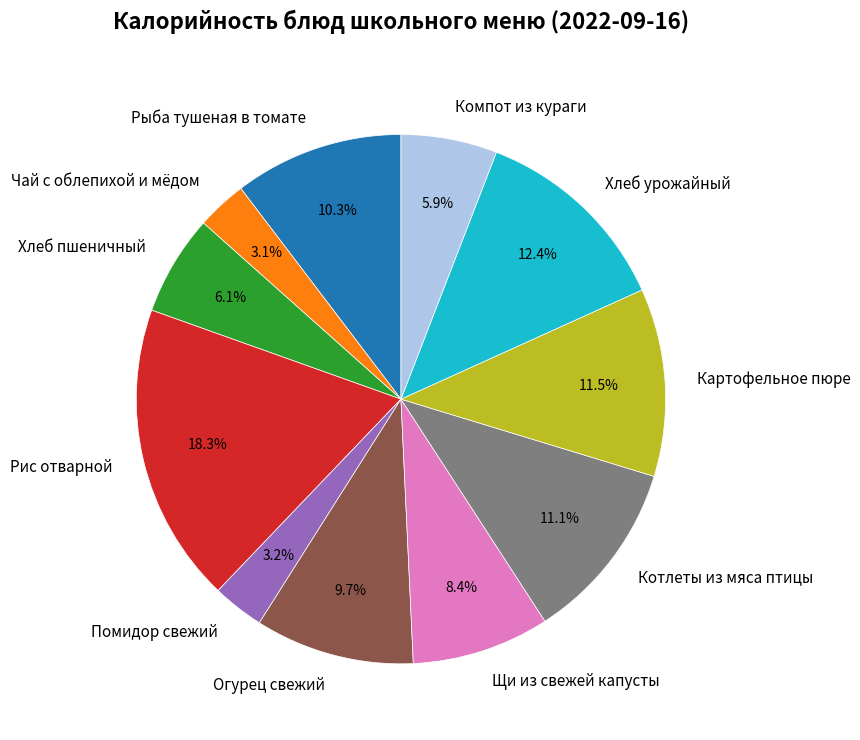

Is there any slice that represents more than half of the pie?

No